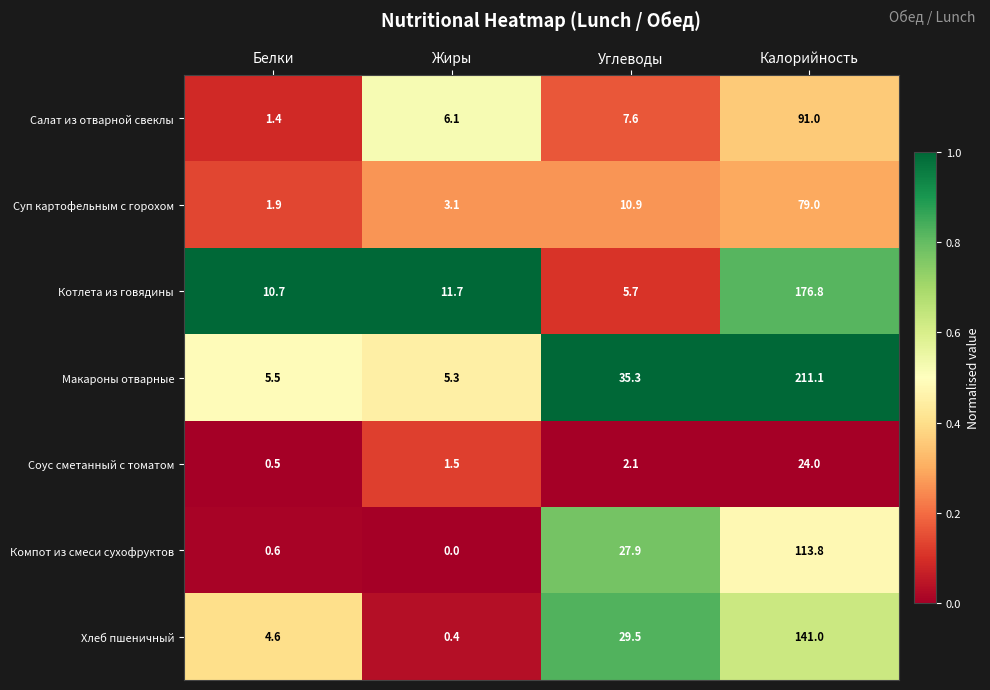

At how many categories does at least one series exceed 0?

4